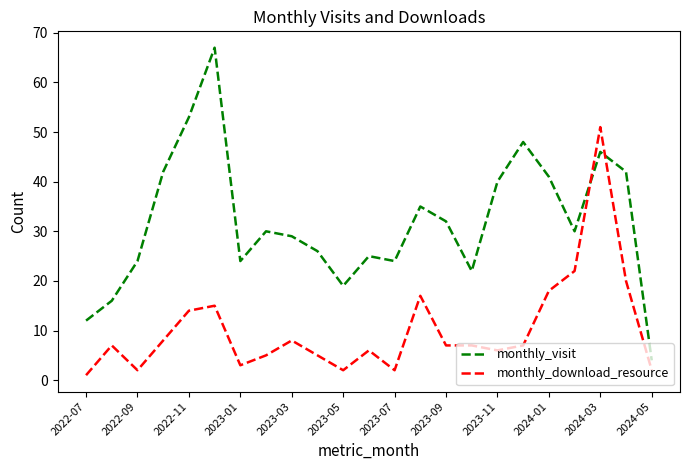

What is the sum of all monthly_visit values?

731